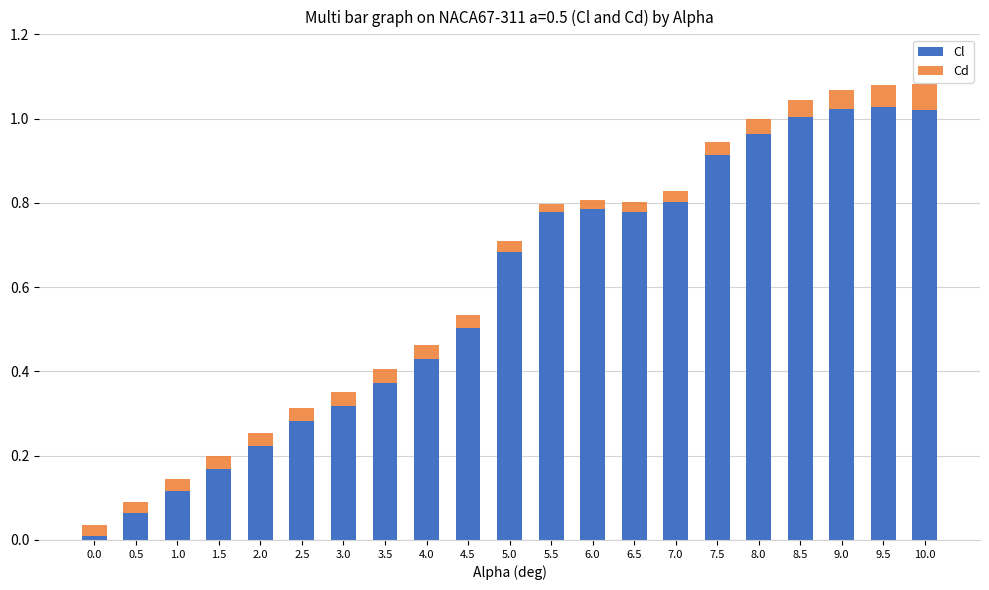

How many bars are there in total?

21